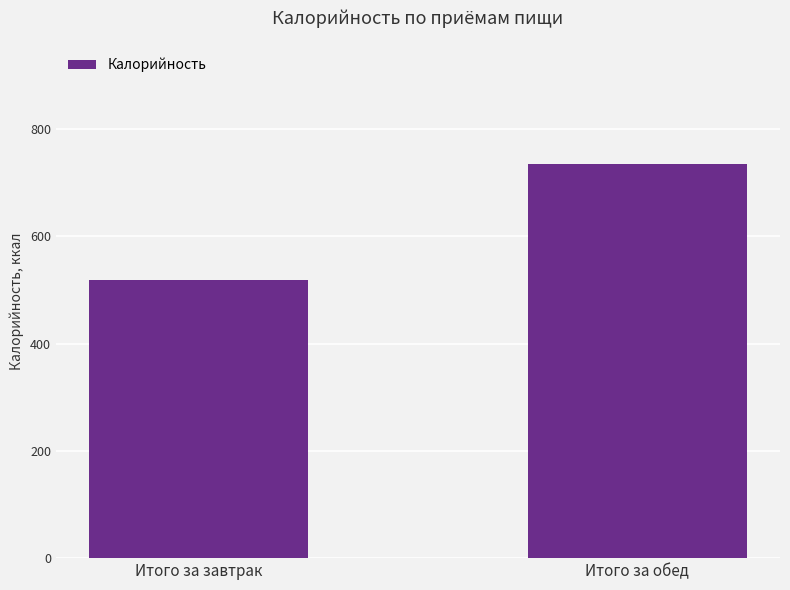

Approximately how many times larger is the value at Итого за обед compared to Итого за завтрак?

1.4